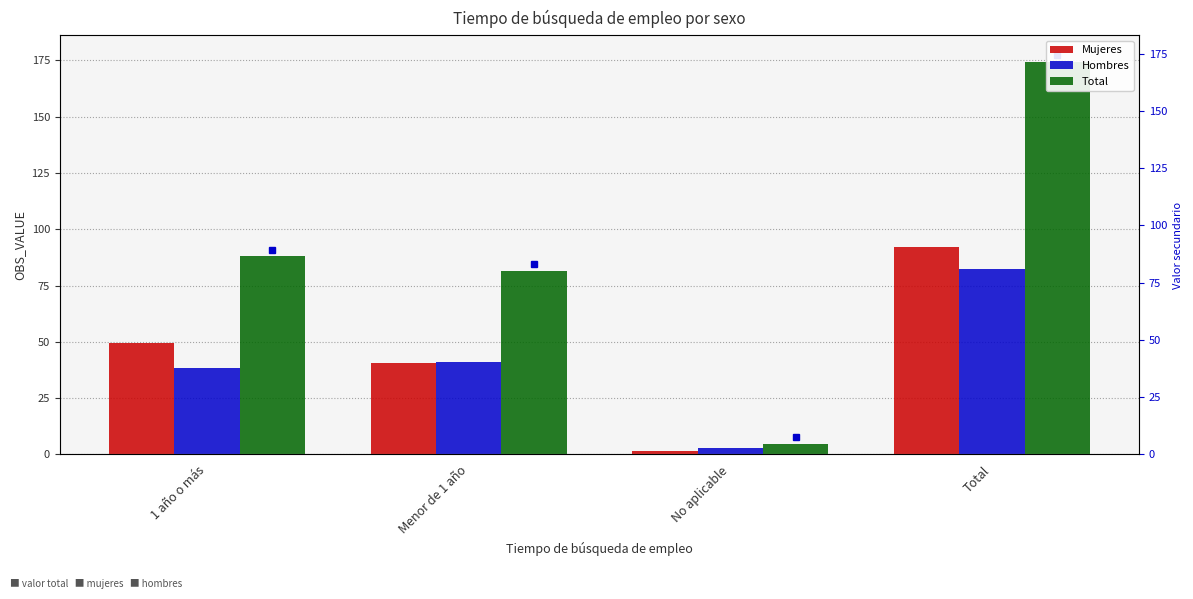

How many bars are there in total?

12